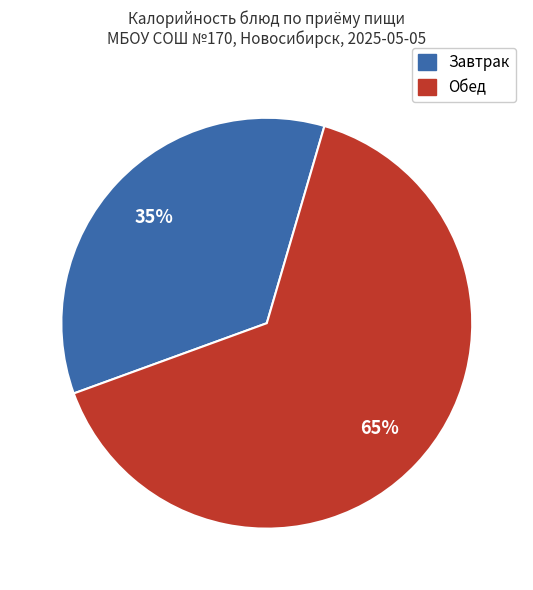

Does any single category account for the majority?

Yes